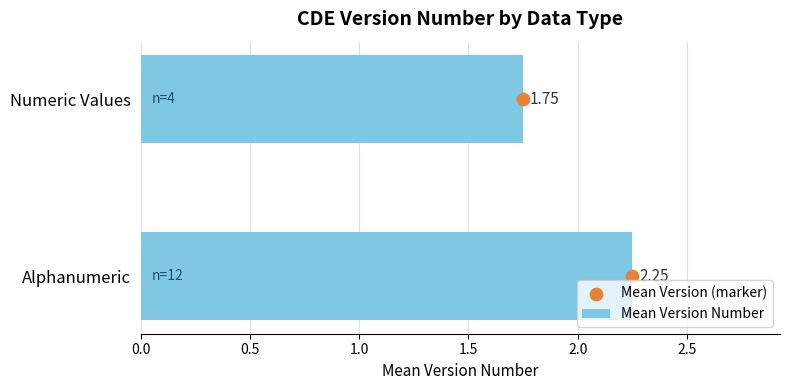

At which label does Mean Version Number reach its minimum?

Numeric Values